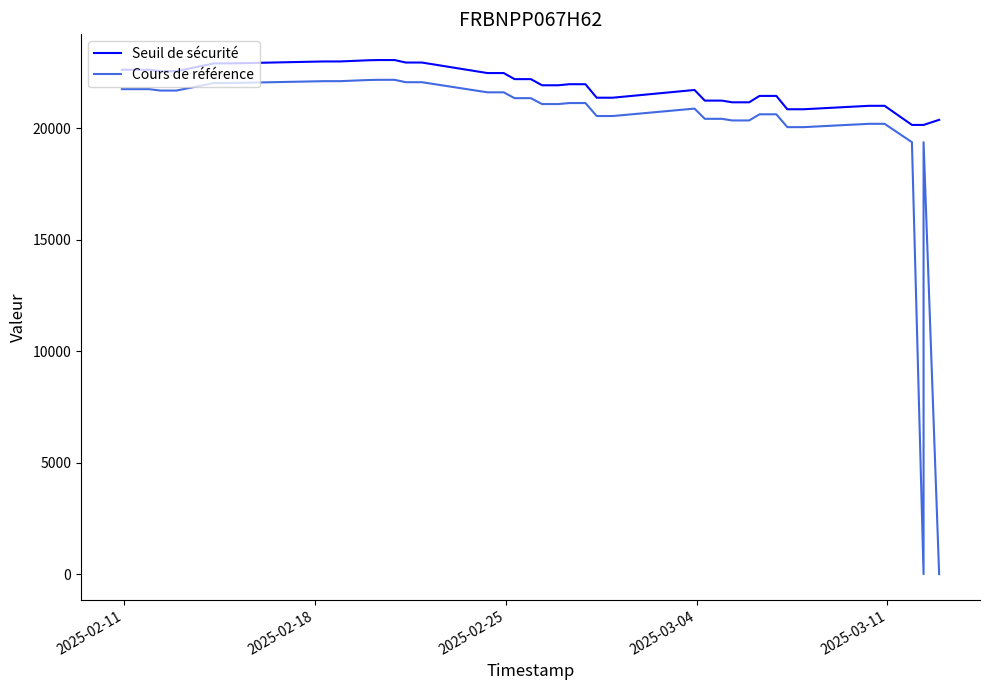

What is the maximum value for Cours de référence?

22175.6